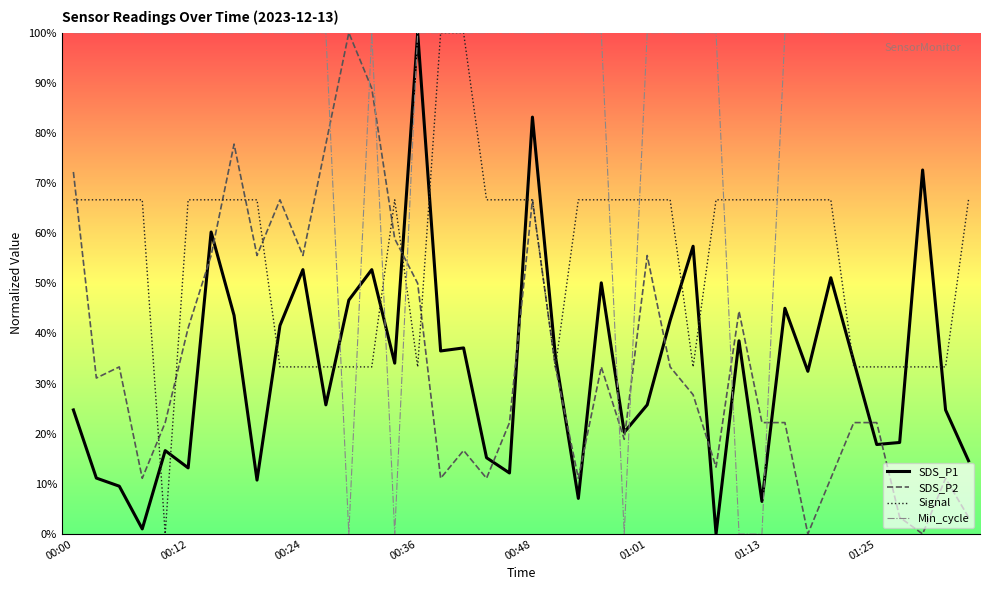

How many lines are shown in the chart?

4